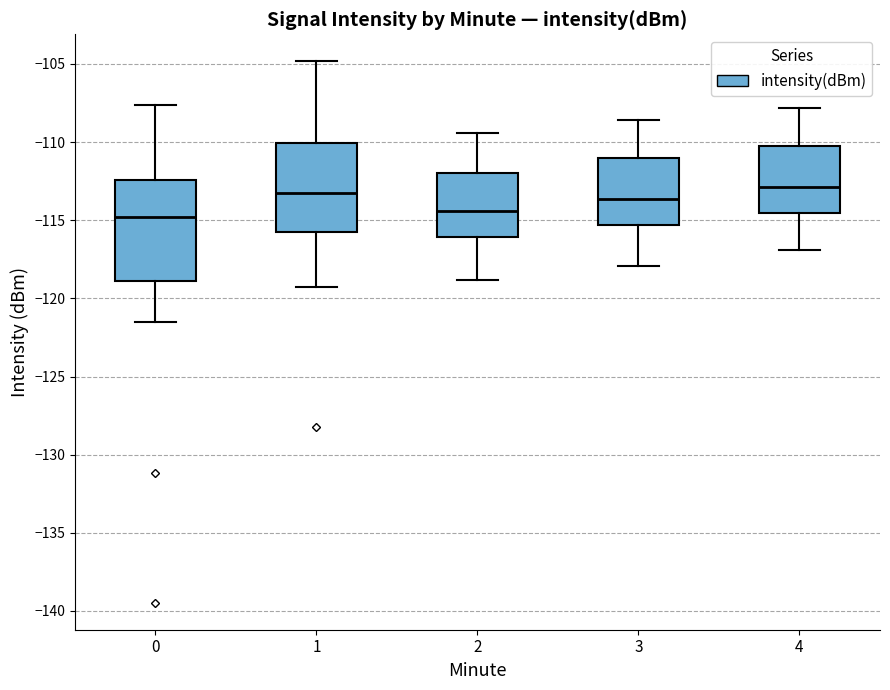

Reading left to right, read every box against the y-axis: the position of its median line, the range the box covers, and the ends of its whiskers. The values are not printed on the chart, so give them approximately, as read against the axis.

0: median -115.0, box -119.0 to -112.5, whiskers -121.5 to -107.5
1: median -113.5, box -116.0 to -110.0, whiskers -119.5 to -105.0
2: median -114.5, box -116.0 to -112.0, whiskers -119.0 to -109.5
3: median -113.5, box -115.5 to -111.0, whiskers -118.0 to -108.5
4: median -113.0, box -114.5 to -110.0, whiskers -117.0 to -108.0